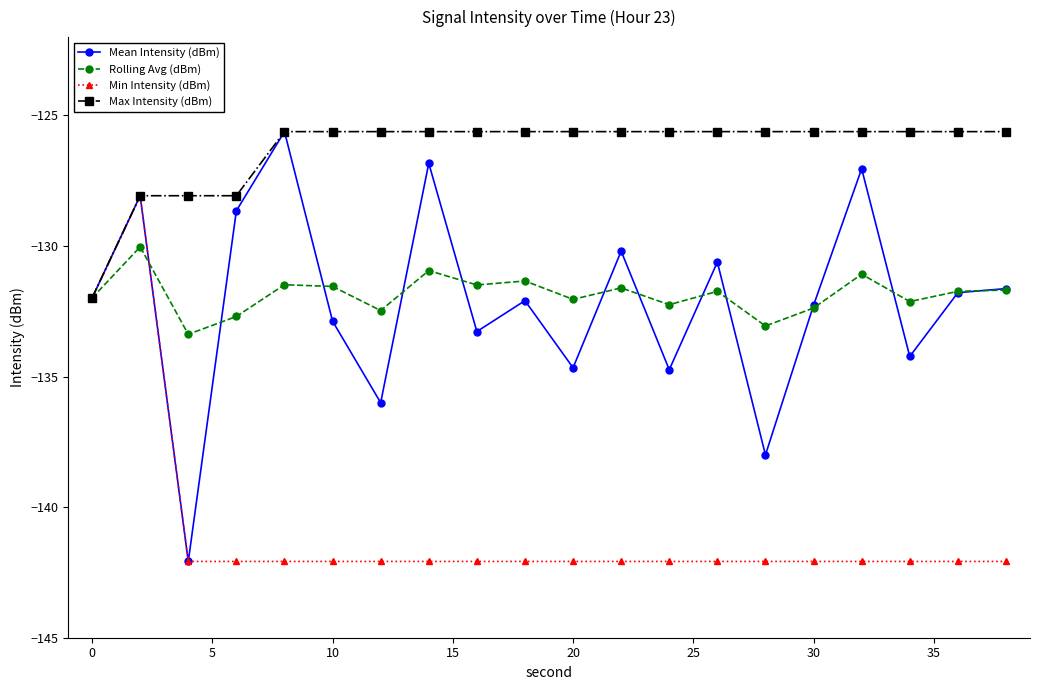

What is the highest value of the Rolling Avg (dBm) series?

-130.0